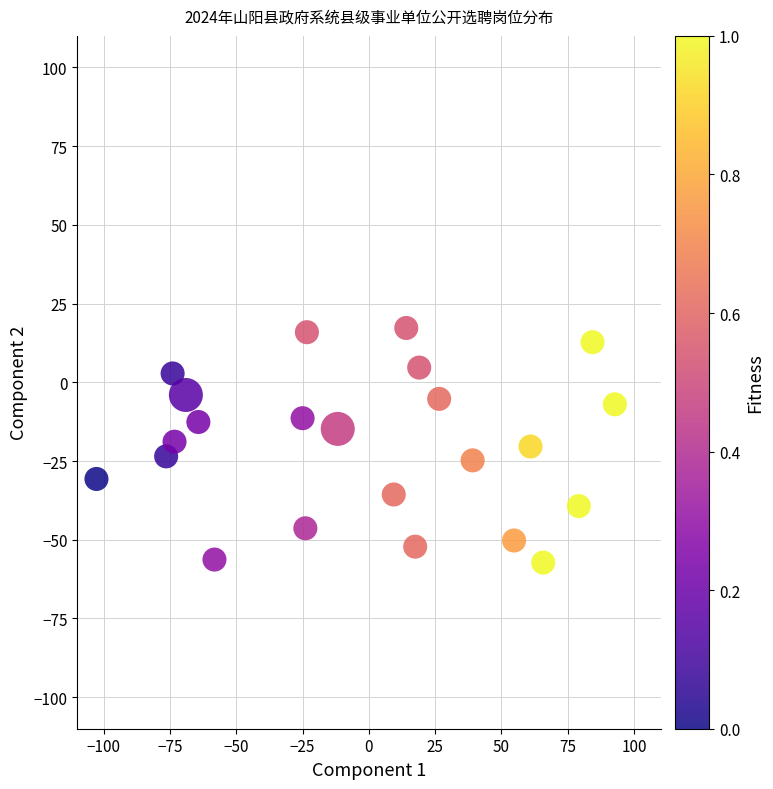

What is the range of X values (max minus min)?

195.5